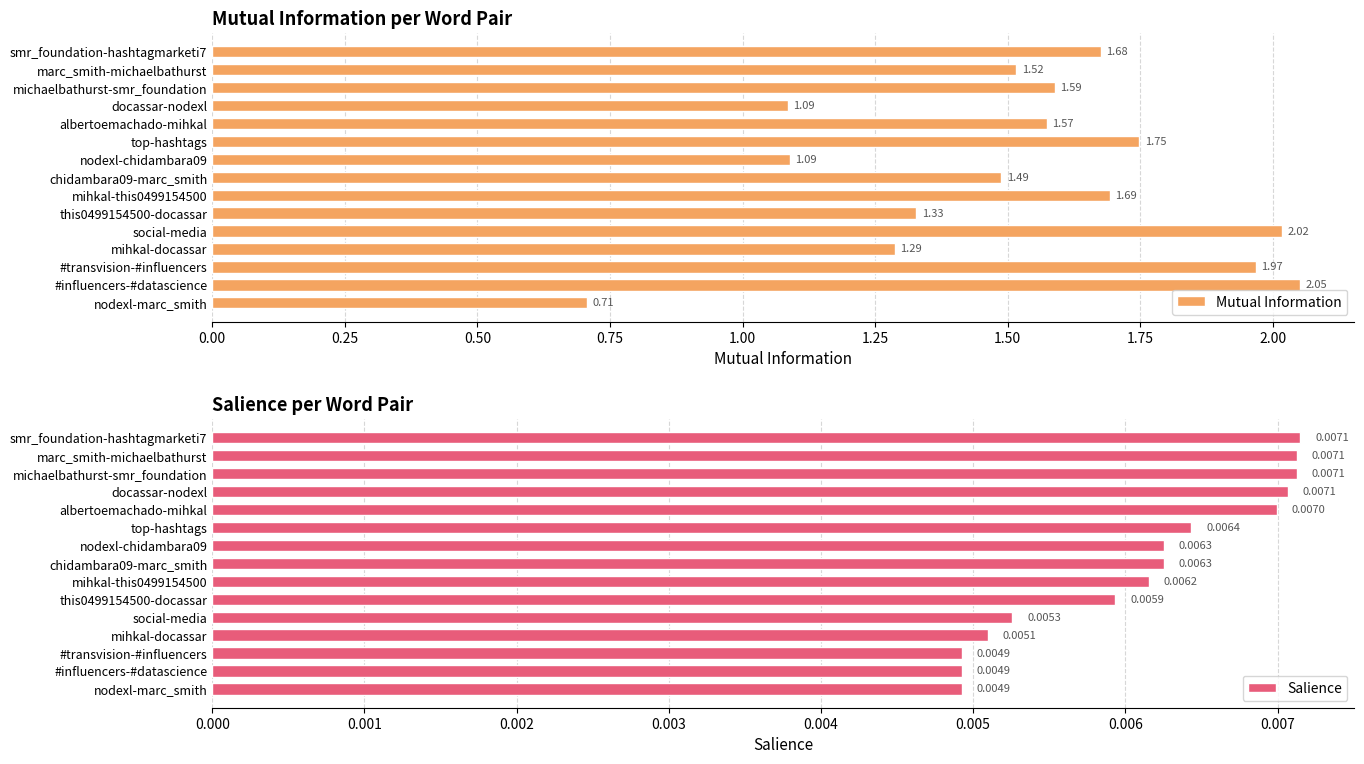

What is the sum of the Mutual Information values at nodexl-marc_smith and marc_smith-michaelbathurst?

2.2